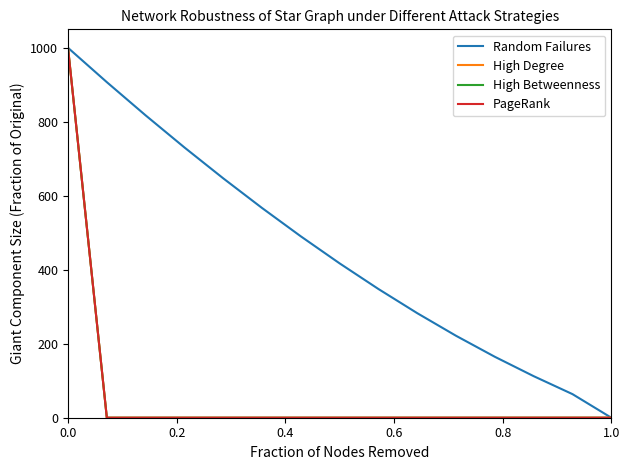

Does the chart have visible grid lines?

No